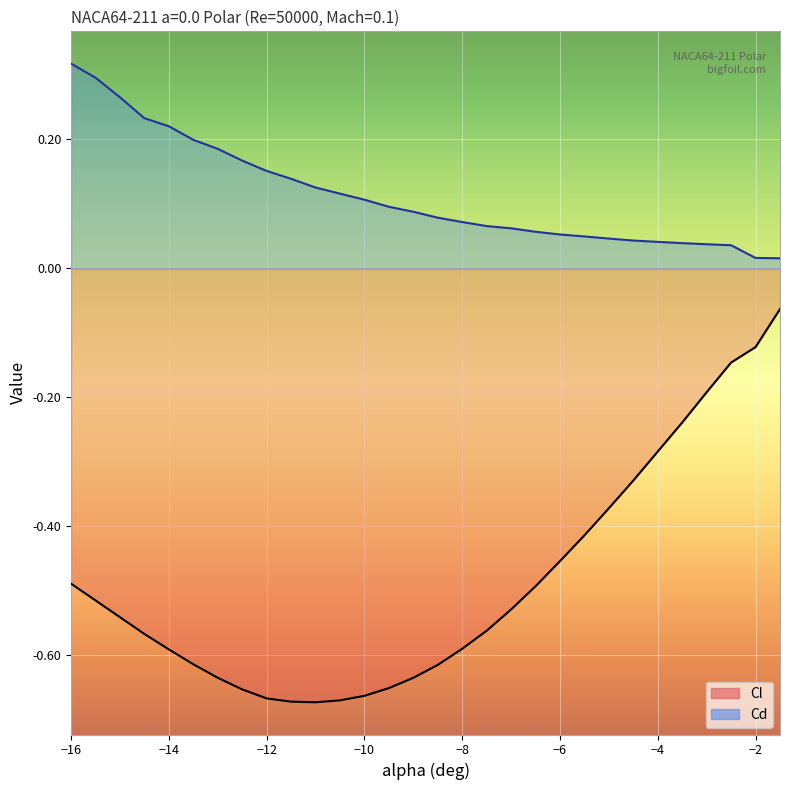

True or false: Cd has a value of 0.3 at -16.0.

True